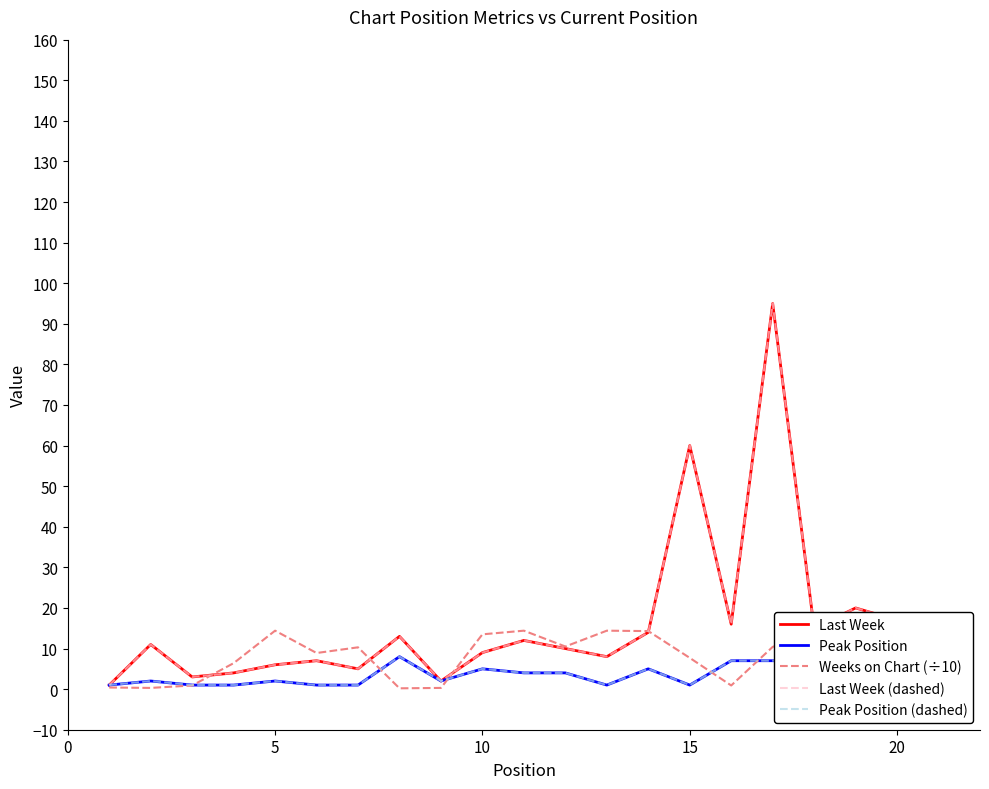

The Peak Position (dashed) series shows 1.0 at 0. True or false?

True